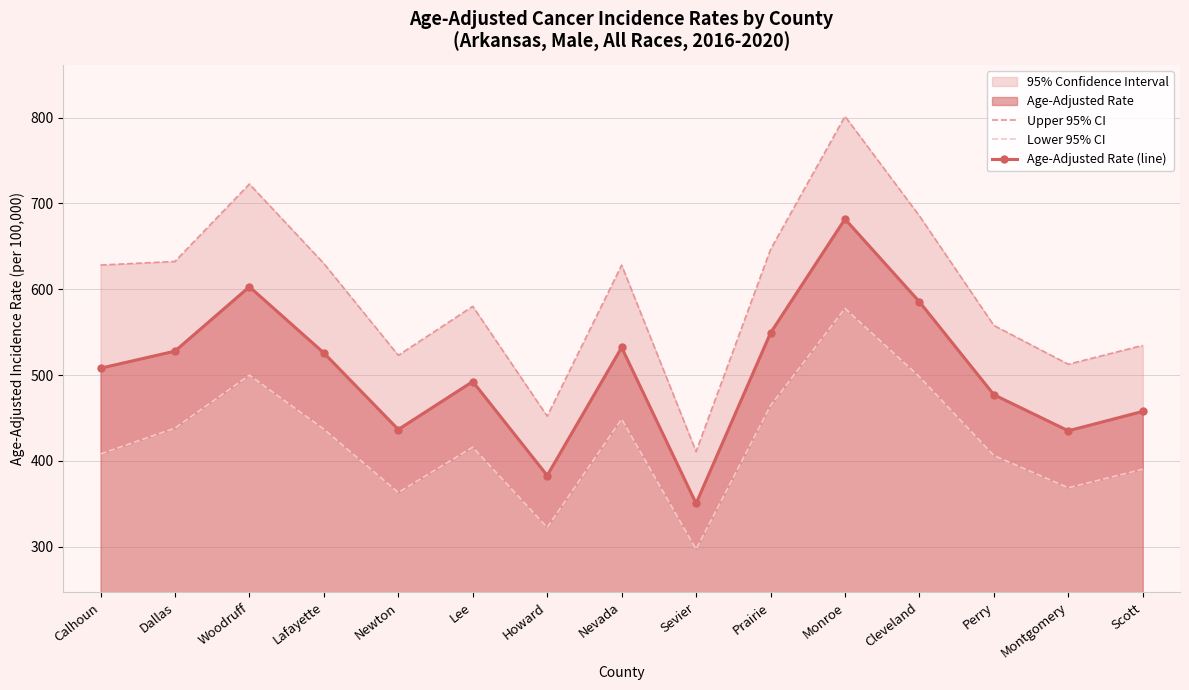

True or false: Age-Adjusted Rate (line) has a value of 549.1 at Prairie.

True